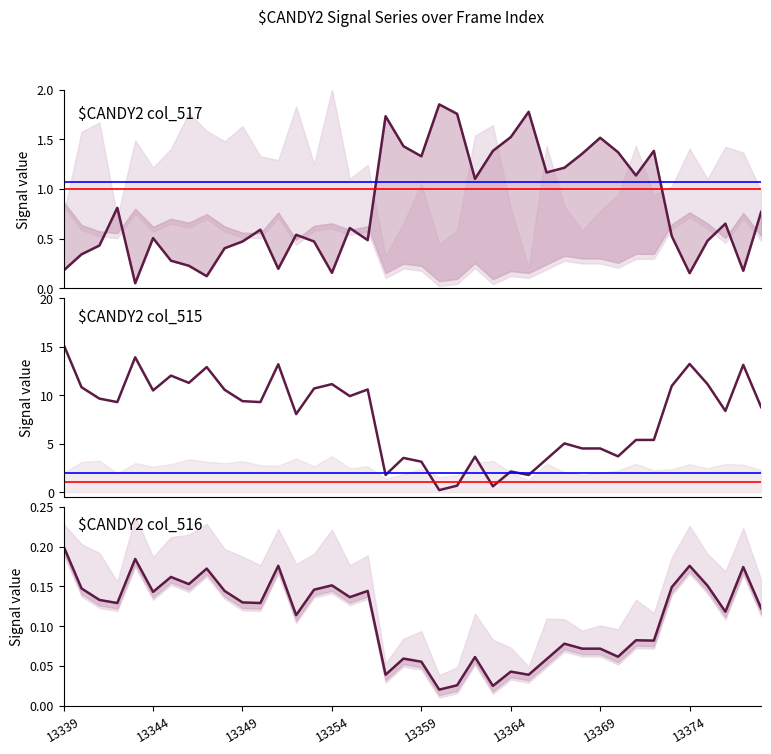

The col_515 series shows 9.4 at 13349. True or false?

True